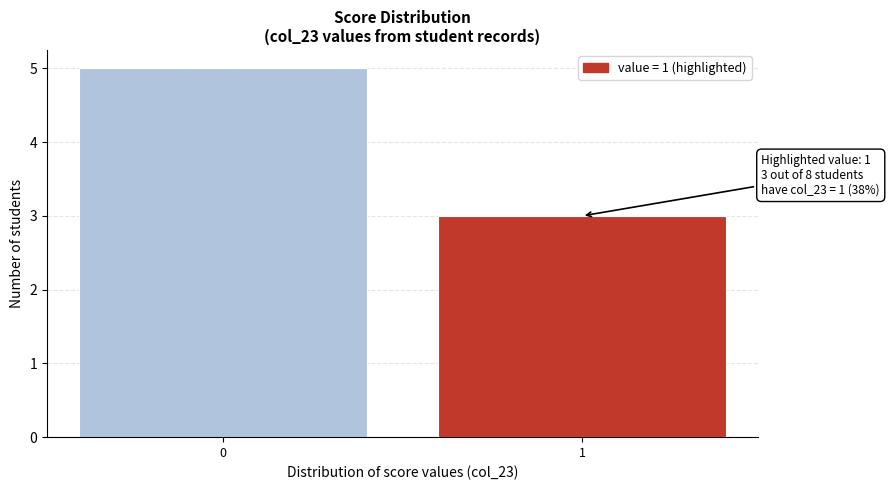

Reading left to right, extract all data points from this chart.

5	3